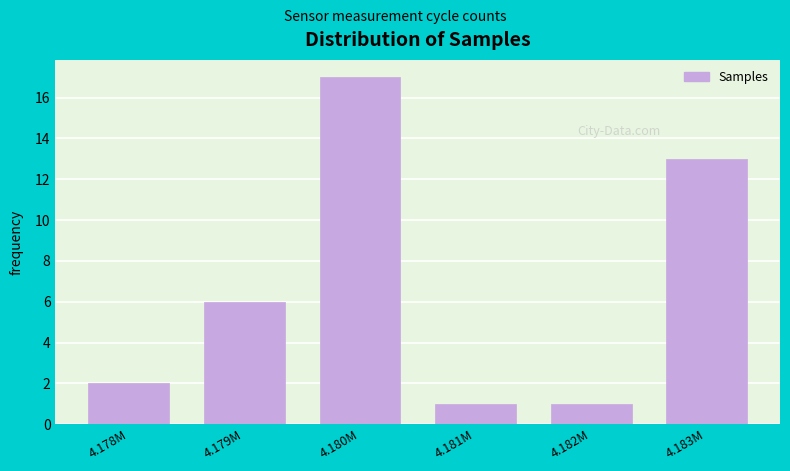

Reading left to right, extract all data points from this chart.

2	6	17	1	1	13